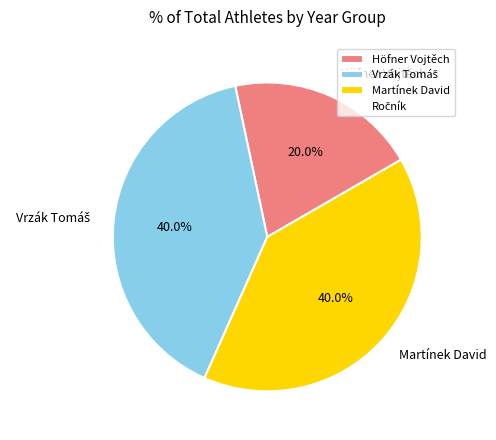

Is there any slice that represents more than half of the pie?

No